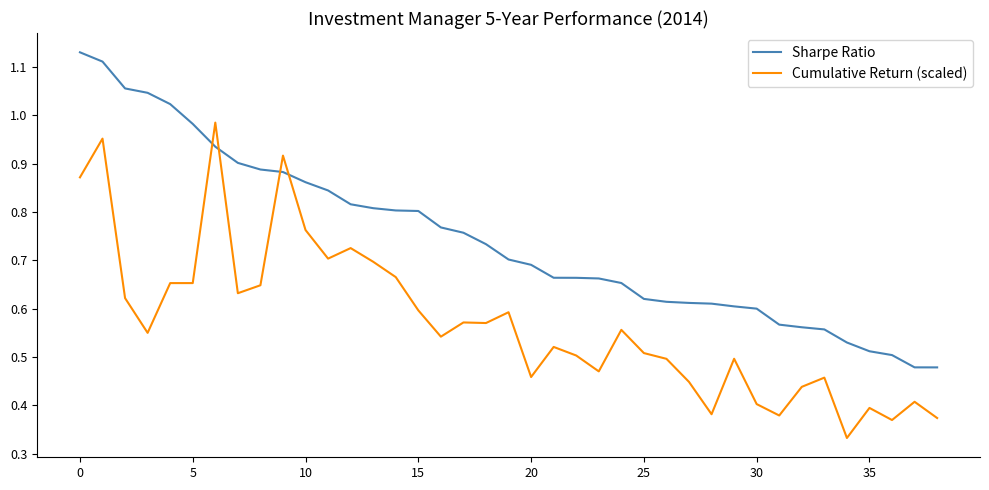

Which series has the largest total across all categories?

Sharpe Ratio